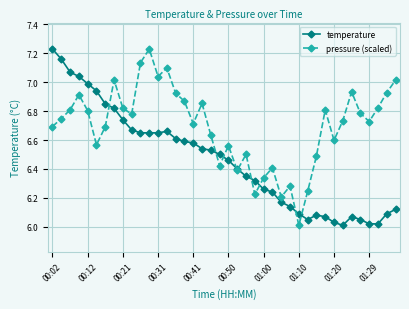

How many lines are shown in the chart?

2